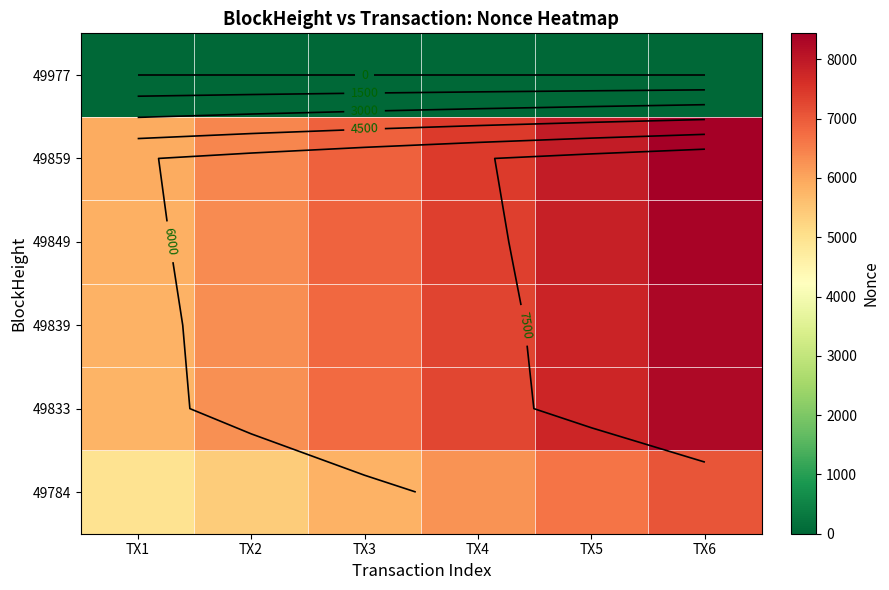

What is the sum of all 49839 values?

42273.9